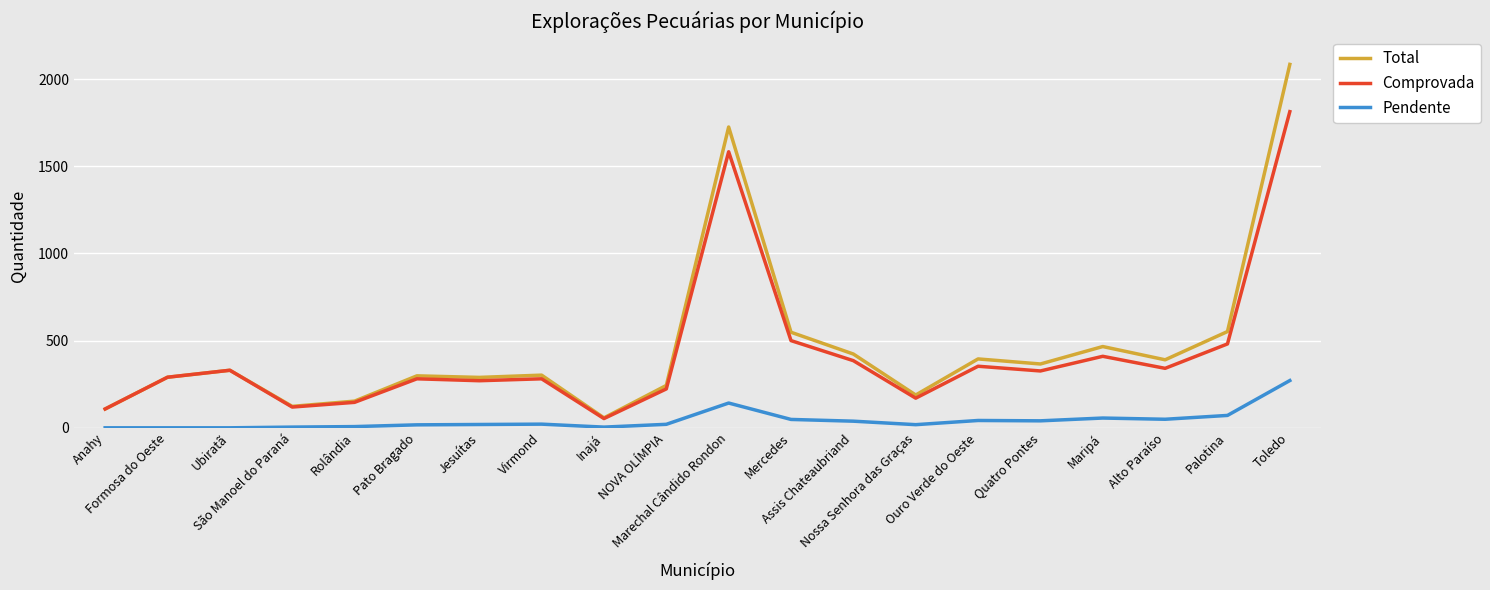

What is the lowest value of the Comprovada series?

53